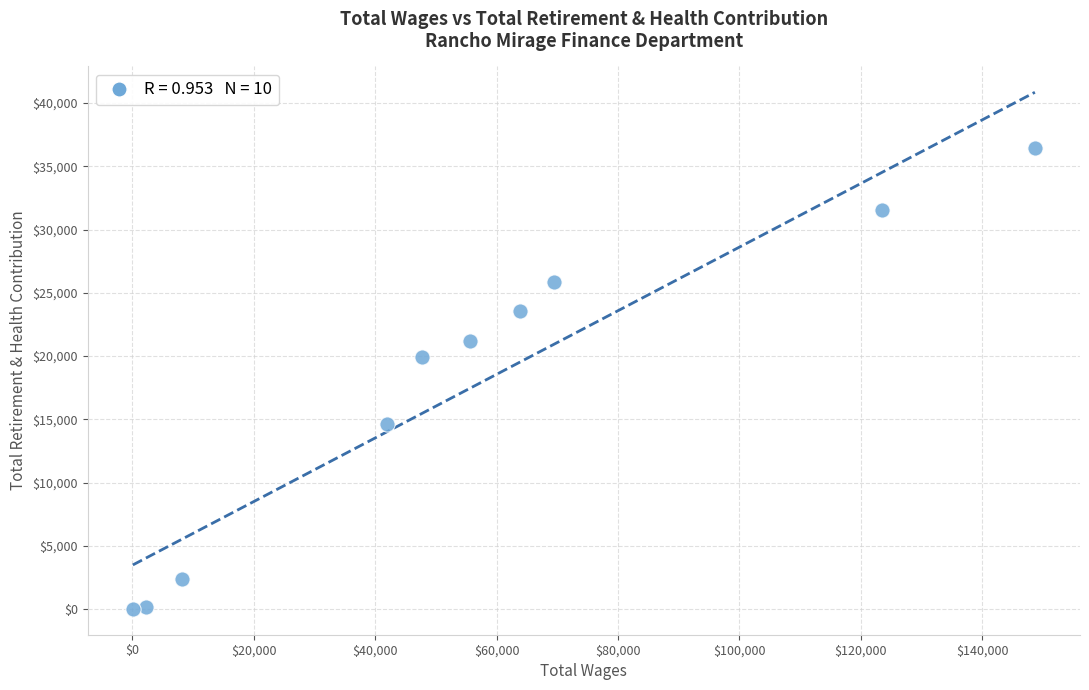

What is the range of Y values (max minus min)?

36474